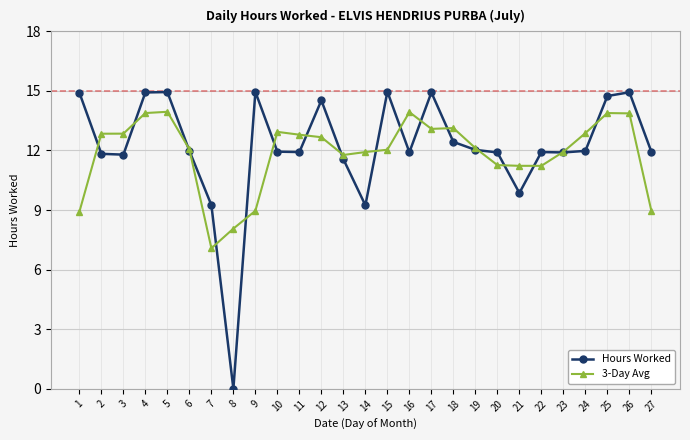

Which series has the widest spread of values?

Hours Worked